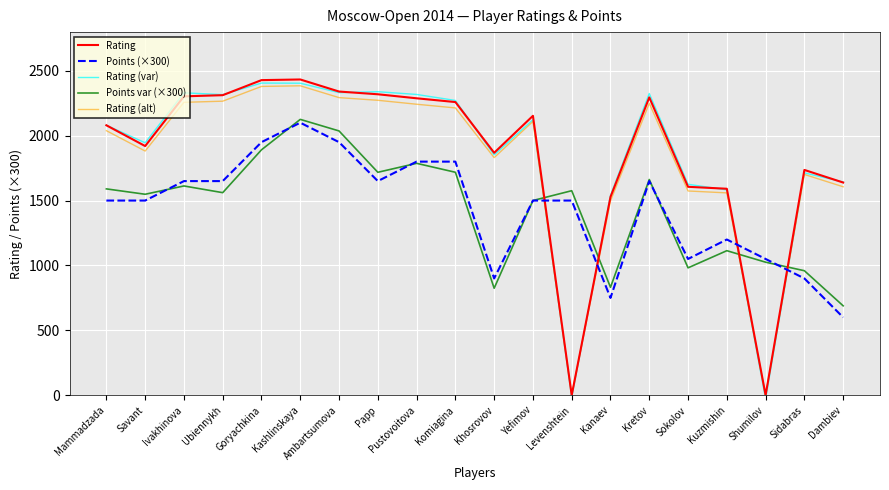

True or false: Rating and Rating (var) intersect in this chart.

True